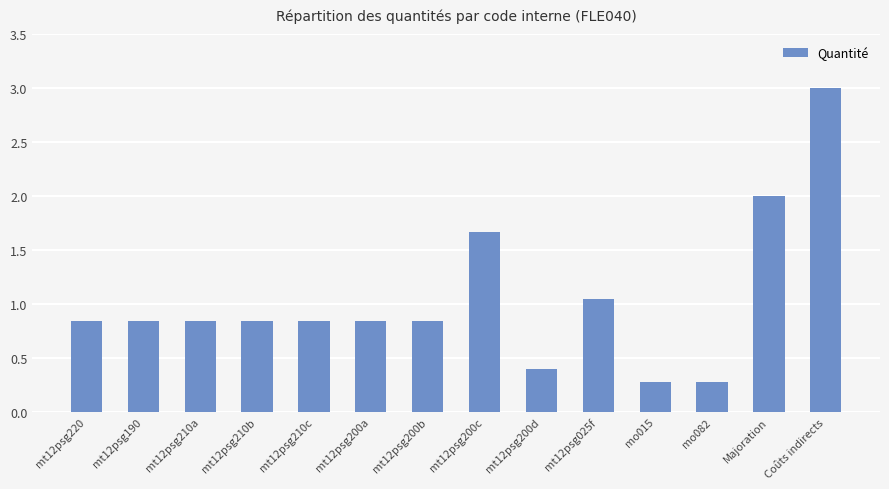

What is the label of the 3rd bar from the left?

mt12psg210a